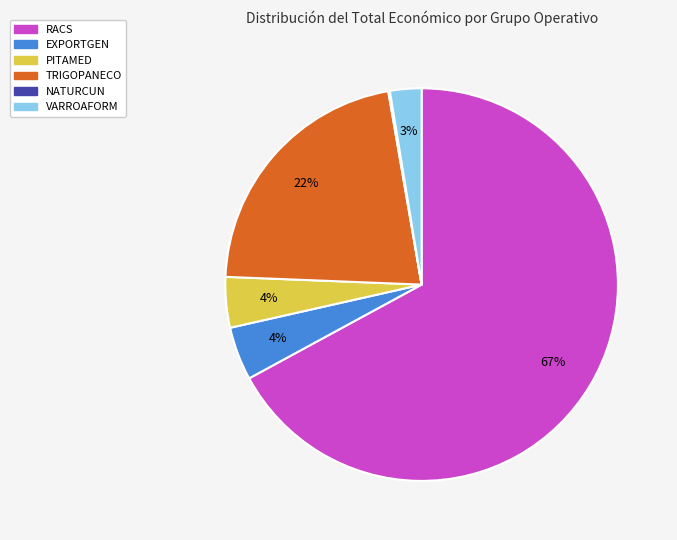

To the nearest percent, what is the difference between the largest and smallest slice percentages?

67%